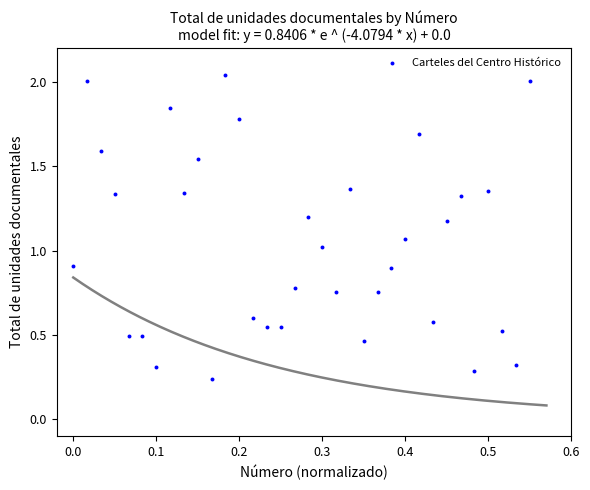

What is the range of X values (max minus min)?

0.6